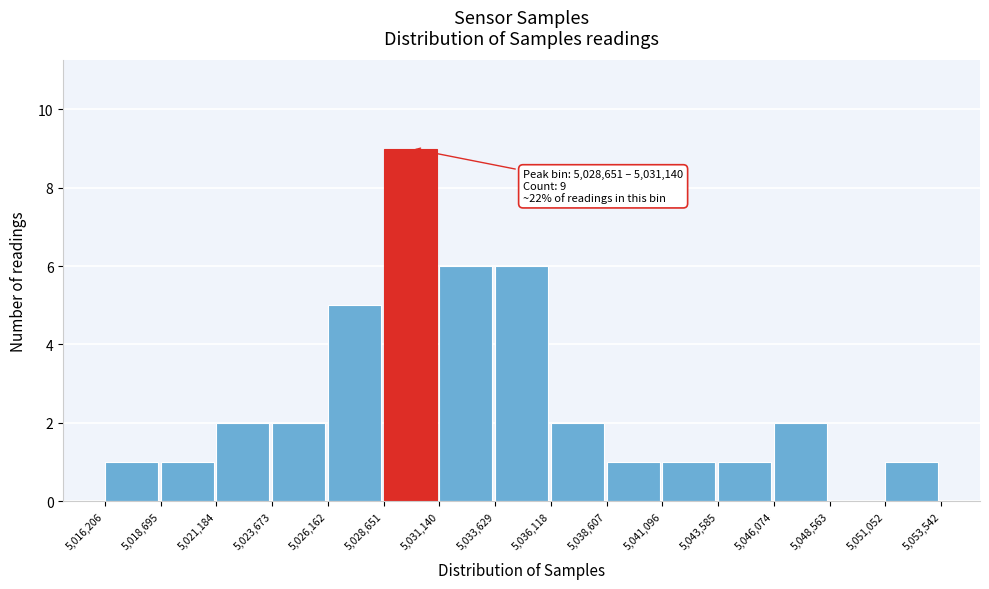

Over which range of the x-axis is the bar tallest?

5,028,651 to 5,031,140